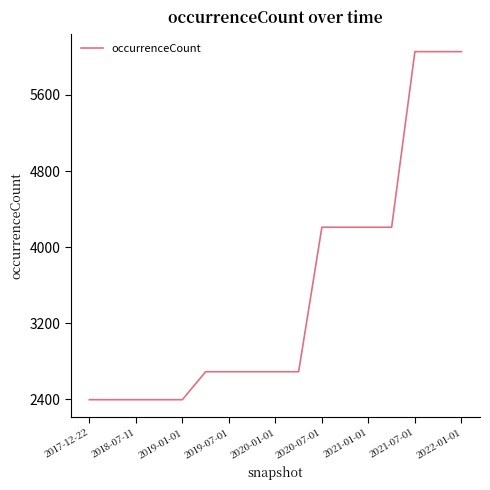

What is the difference between the maximum and minimum values?

3659